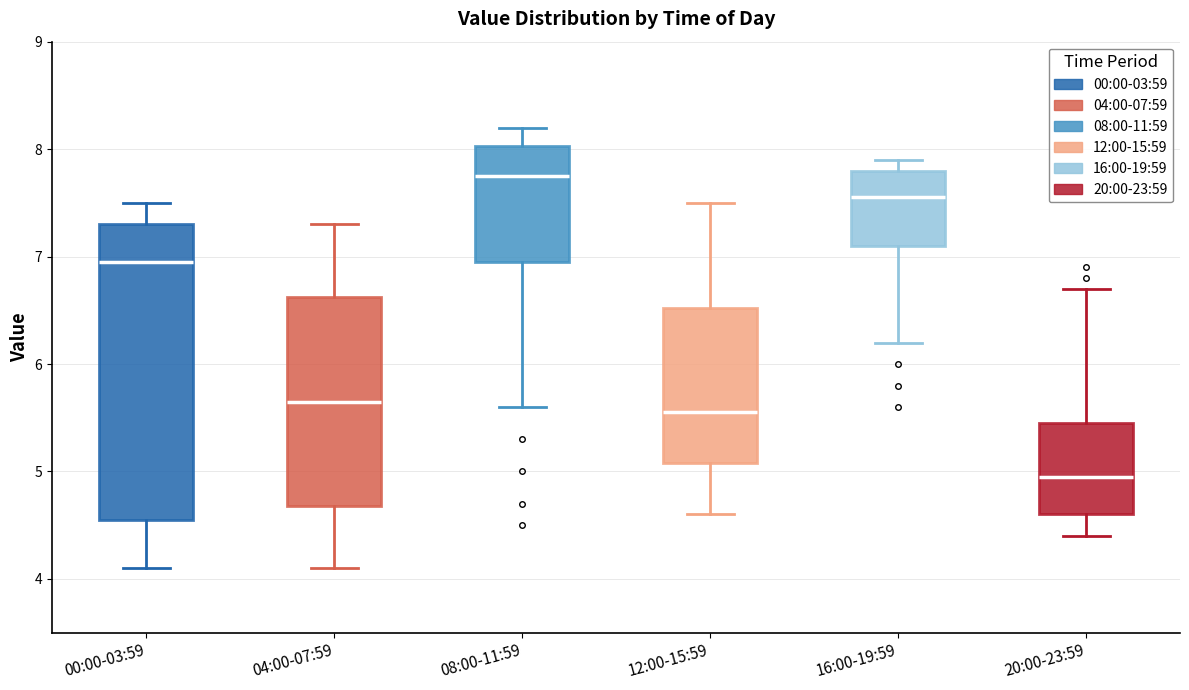

Reading left to right, read every box against the y-axis: the position of its median line, the range the box covers, and the ends of its whiskers. The values are not printed on the chart, so give them approximately, as read against the axis.

00:00-03:59: median 7.0, box 4.6 to 7.3, whiskers 4.1 to 7.5
04:00-07:59: median 5.7, box 4.7 to 6.6, whiskers 4.1 to 7.3
08:00-11:59: median 7.8, box 7.0 to 8.0, whiskers 5.6 to 8.2
12:00-15:59: median 5.6, box 5.1 to 6.5, whiskers 4.6 to 7.5
16:00-19:59: median 7.6, box 7.1 to 7.8, whiskers 6.2 to 7.9
20:00-23:59: median 5.0, box 4.6 to 5.5, whiskers 4.4 to 6.7